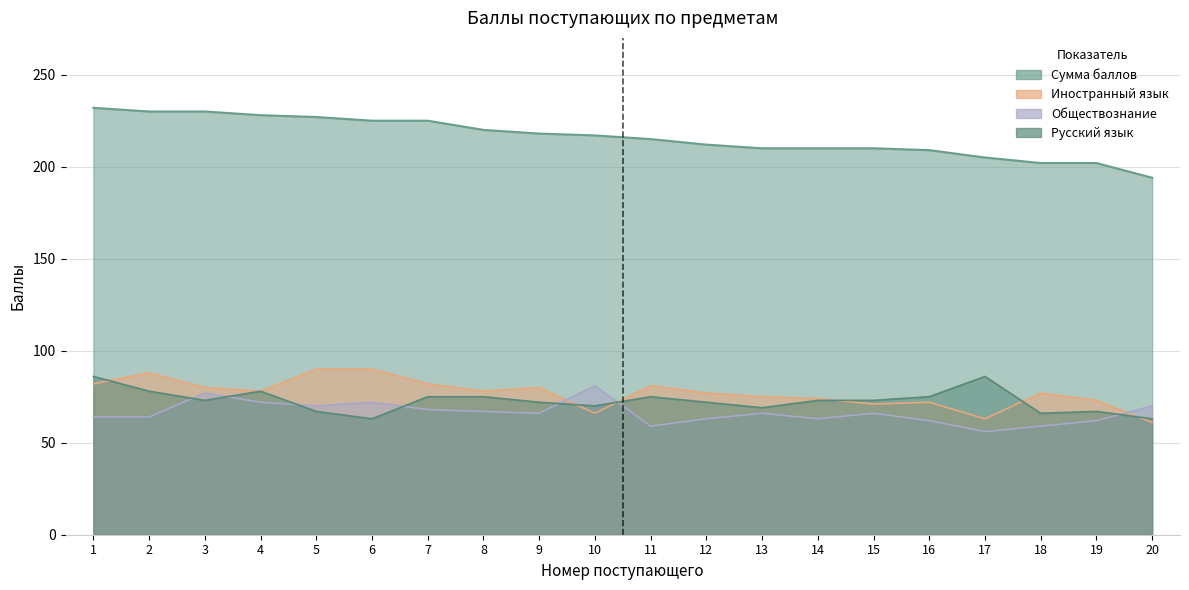

True or false: Сумма баллов and Русский язык cross at least once.

False